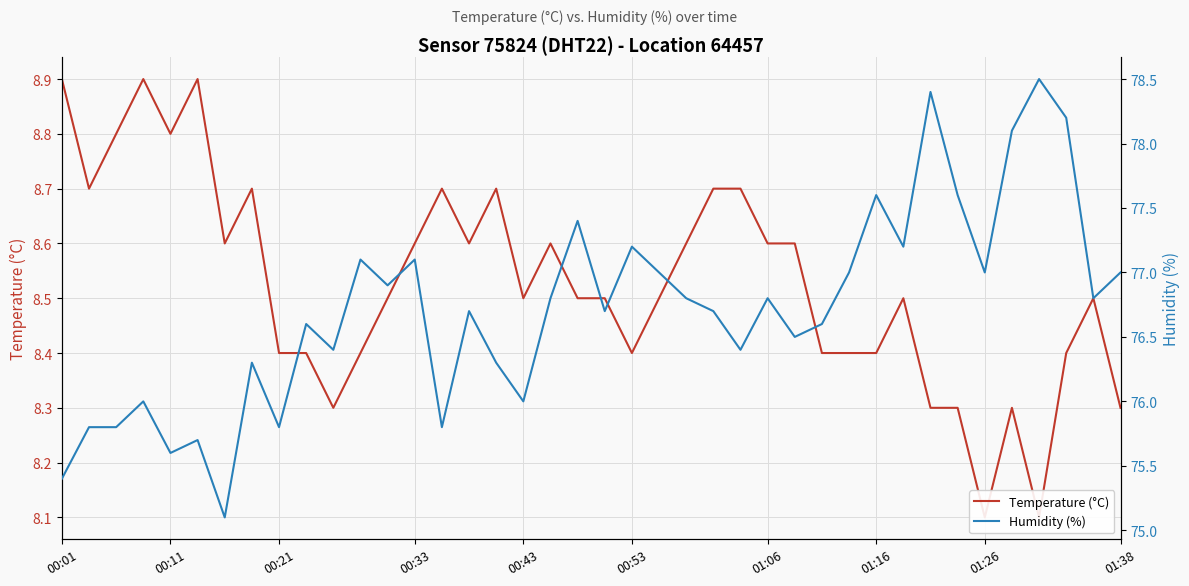

Is it true that Temperature (°C) equals 13.1 at 23?

False